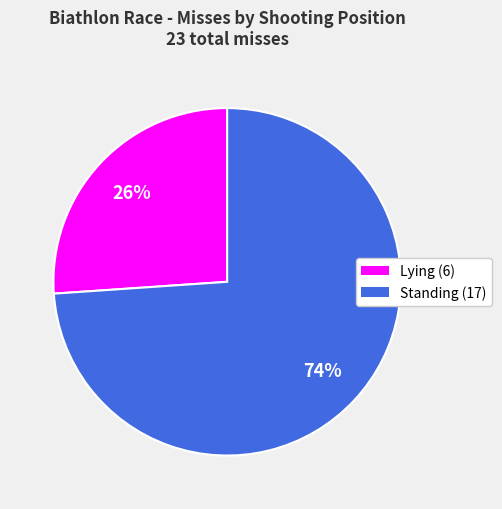

Rank the categories by value from lowest to highest.

Lying (6), Standing (17)